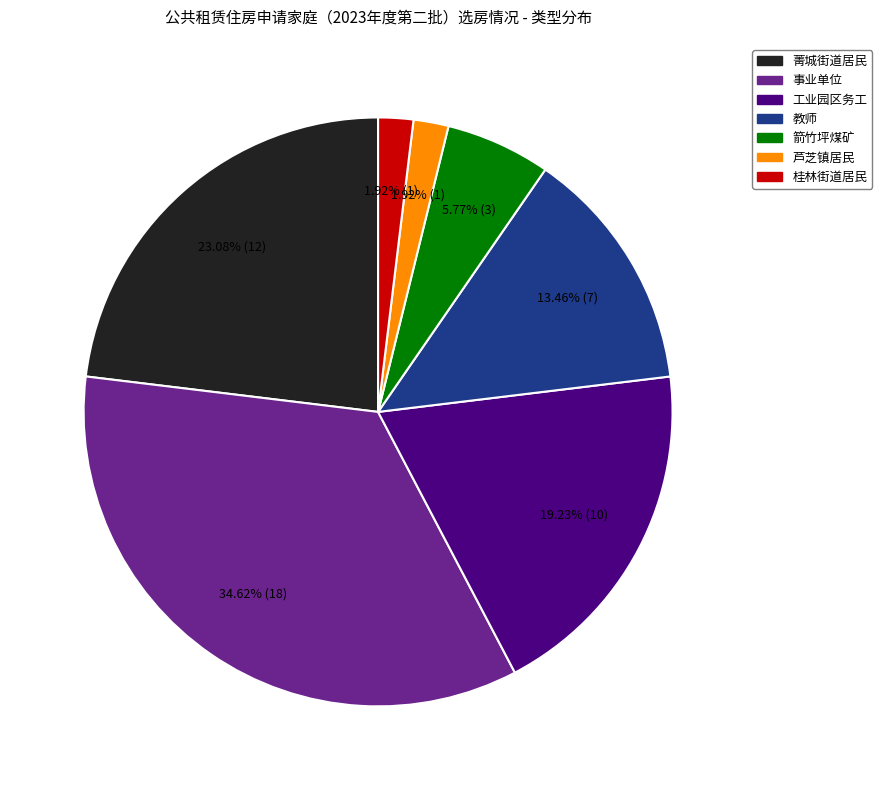

Which category has the biggest portion of the pie?

事业单位